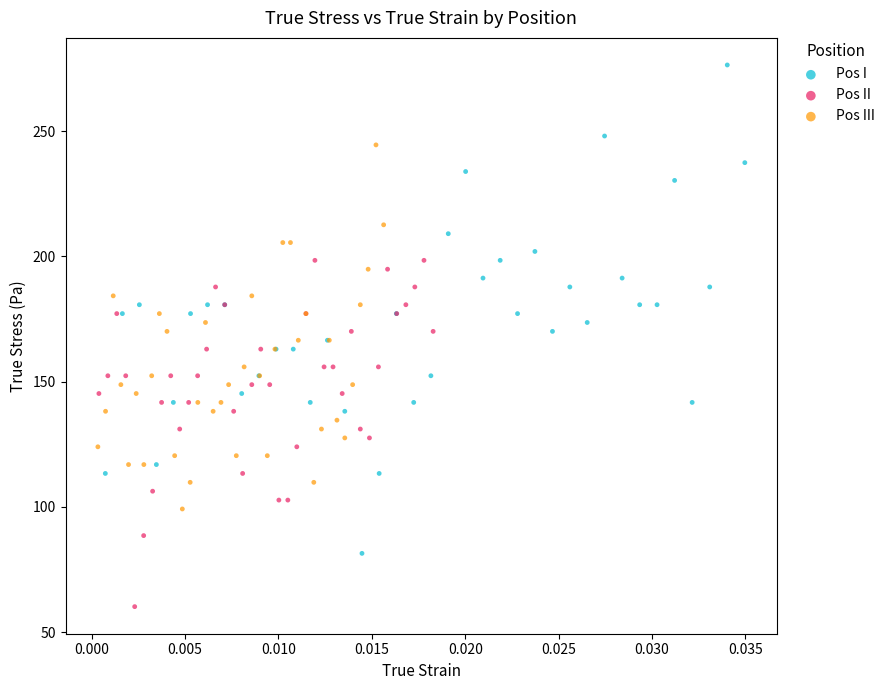

Which series reaches the minimum Y coordinate?

Pos II